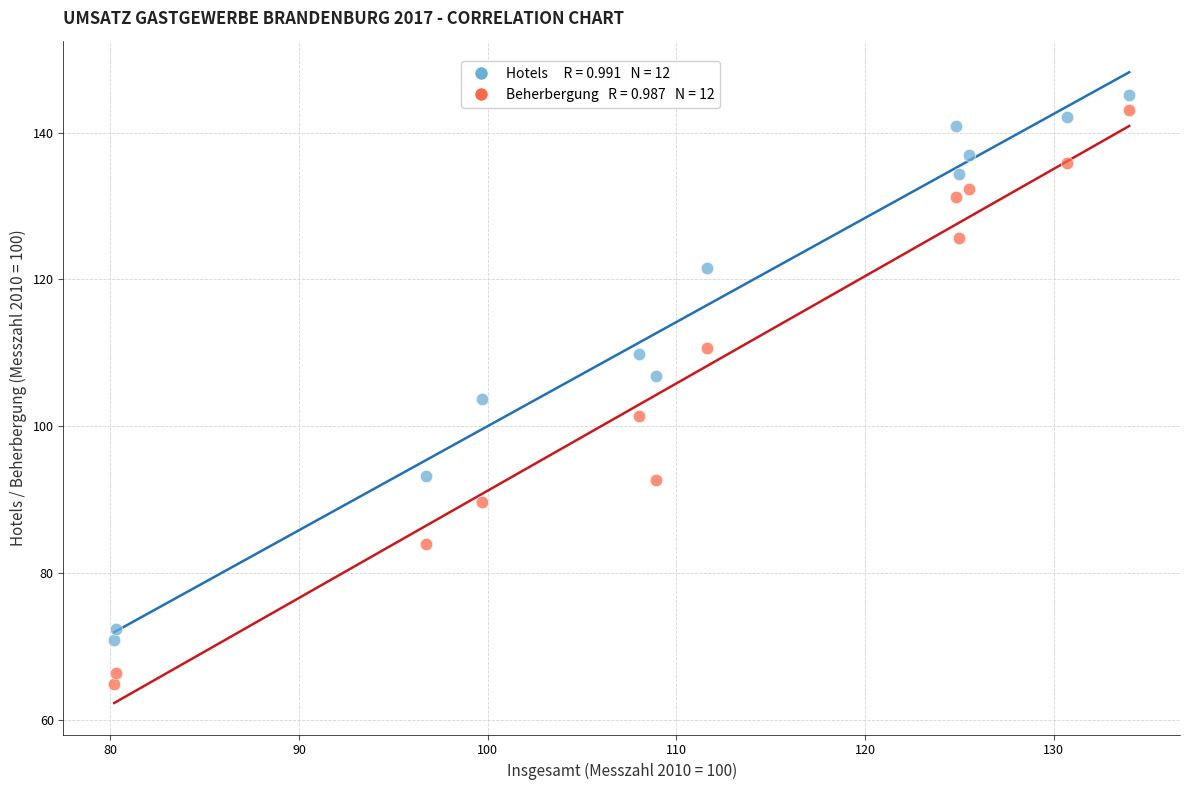

Across all data points, what is the range of X values (max minus min)?

53.8